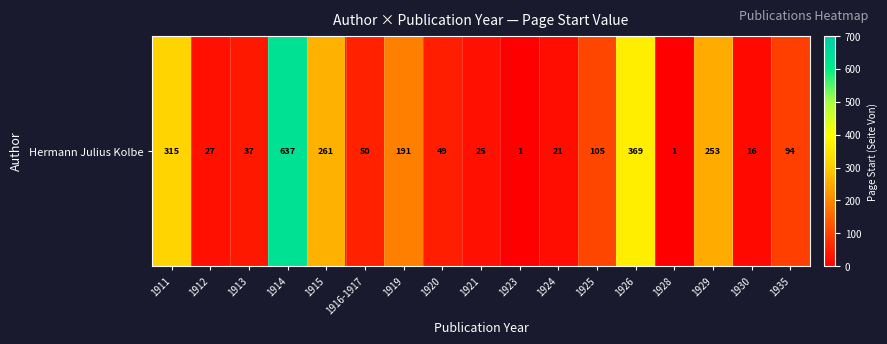

Rank the categories by value from lowest to highest.

1923, 1928, 1930, 1924, 1921, 1912, 1913, 1920, 1916-1917, 1935, 1925, 1919, 1929, 1915, 1911, 1926, 1914